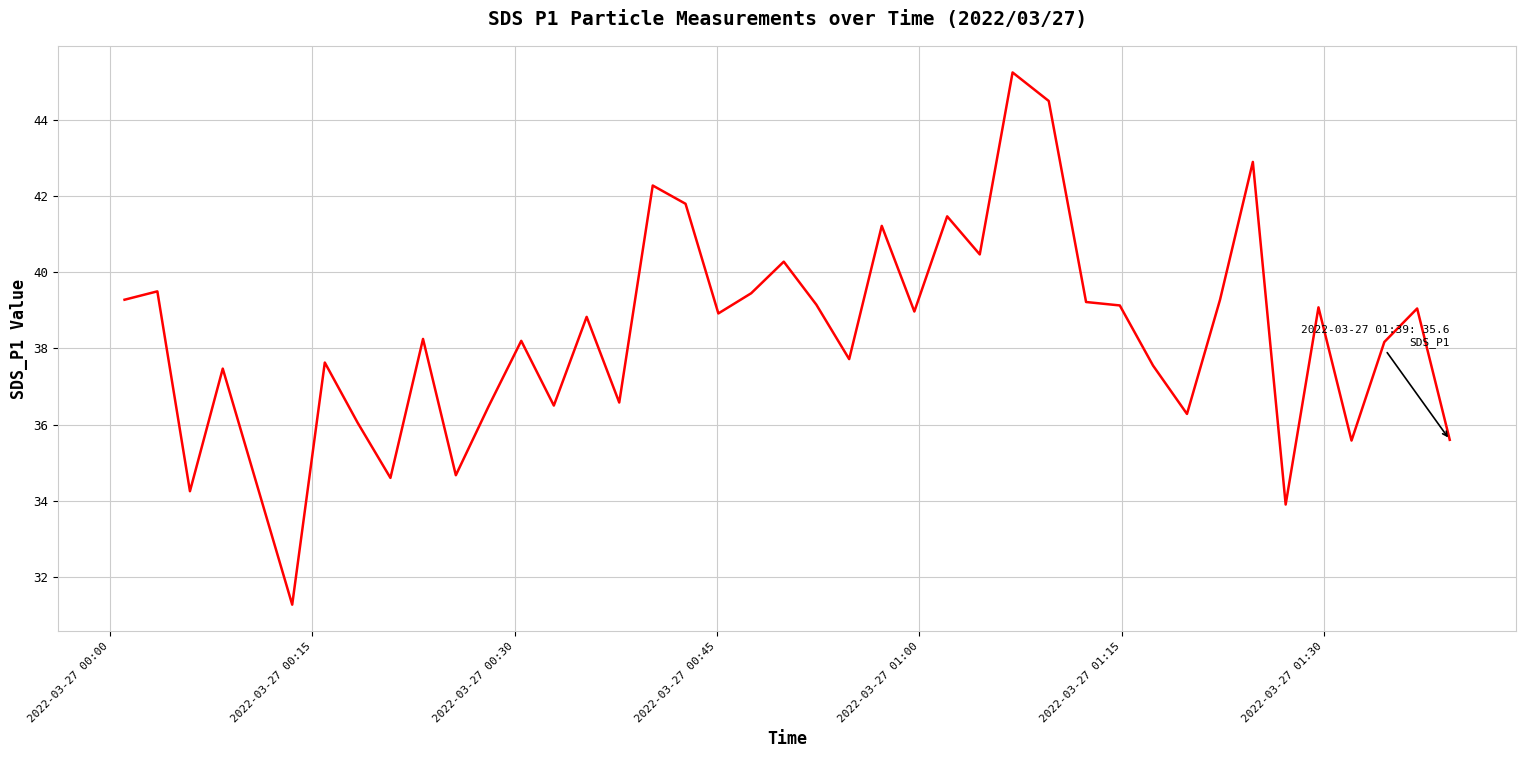

How many values exceed 38?

24